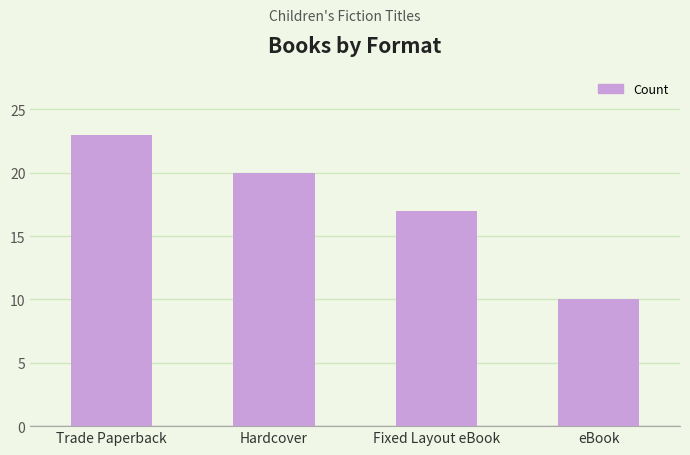

What is the label of the 4th bar from the right?

Trade Paperback